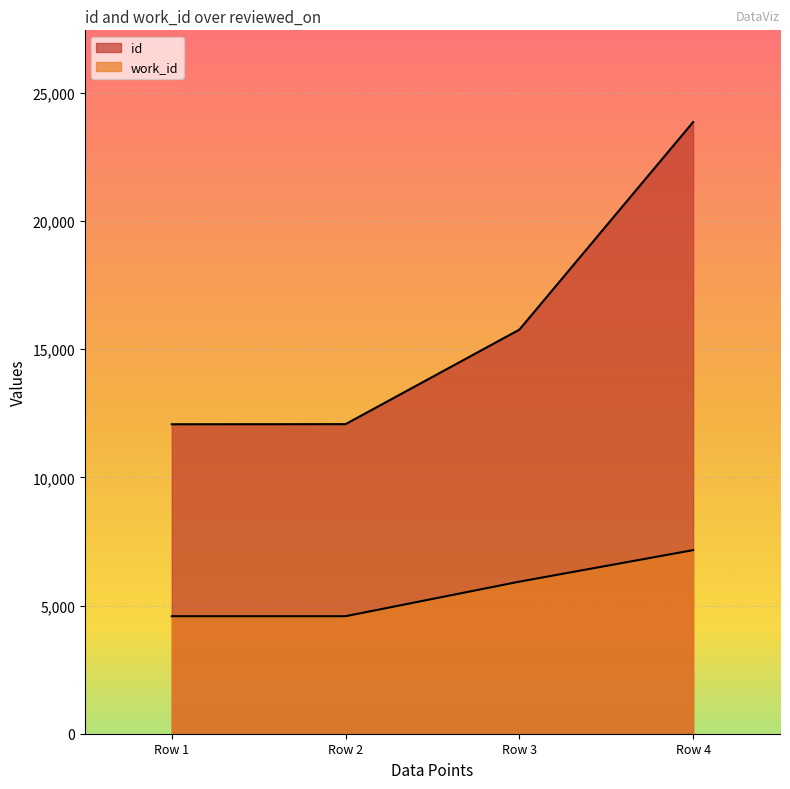

Is the value of work_id at Row 3 greater than the value of id at Row 4?

No